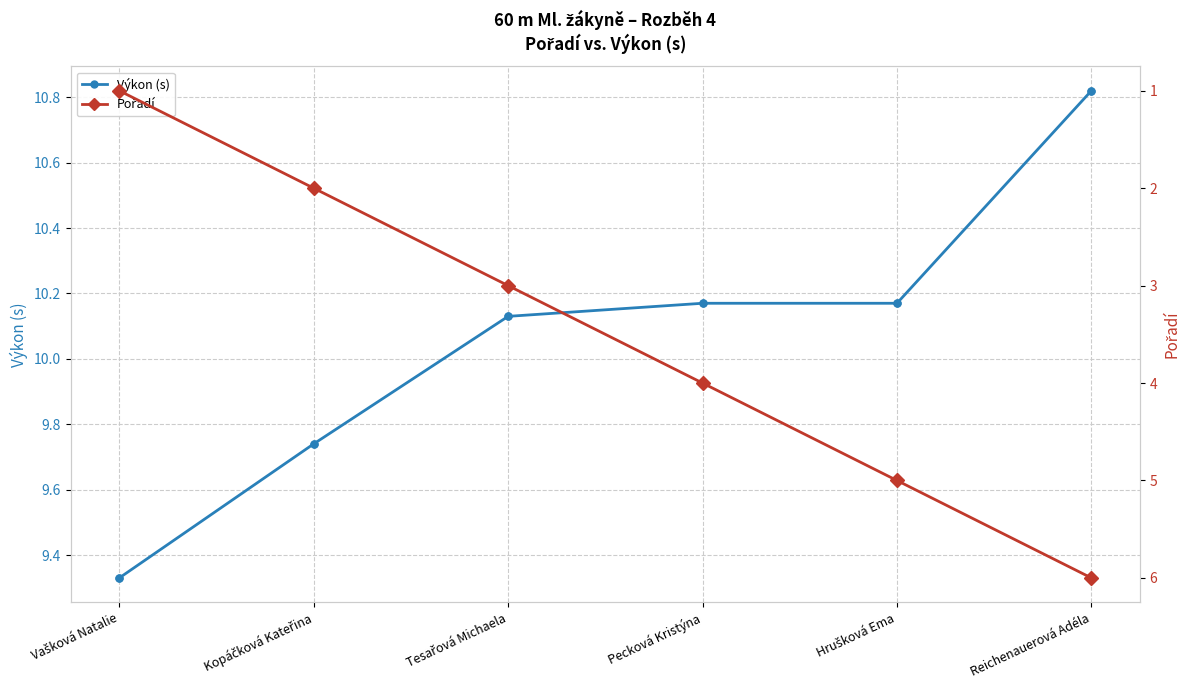

What is the total value across all series at Hrušková Ema?

15.2